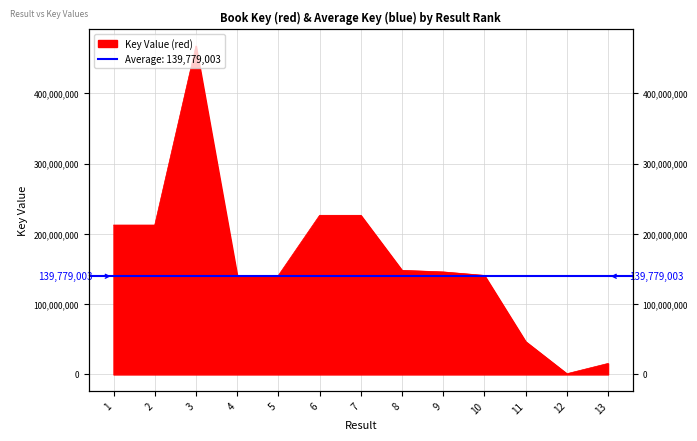

Reading left to right, extract all data points from this chart.

212639548	212638842	467682668	141014570	141014603	226569055	226569623	148253898	145964133	141017254	46790033	1061681	15705954